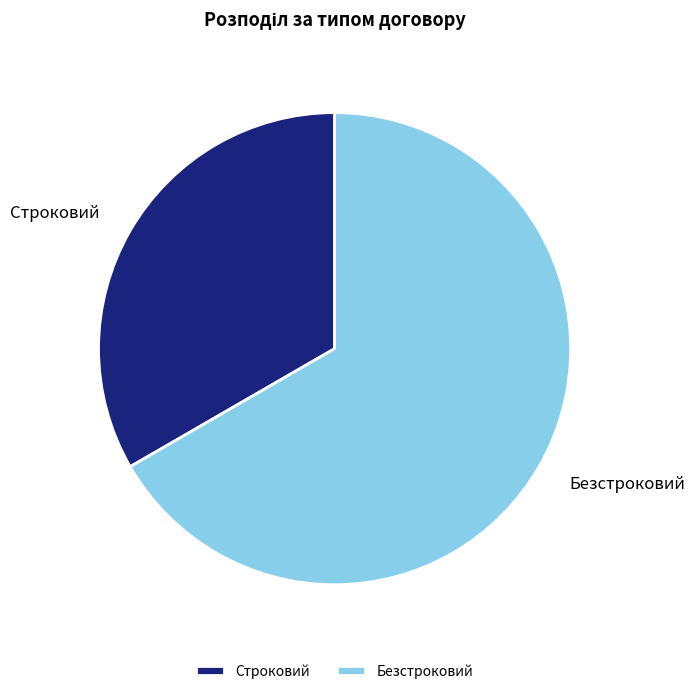

What is the smallest slice in the pie chart?

Строковий